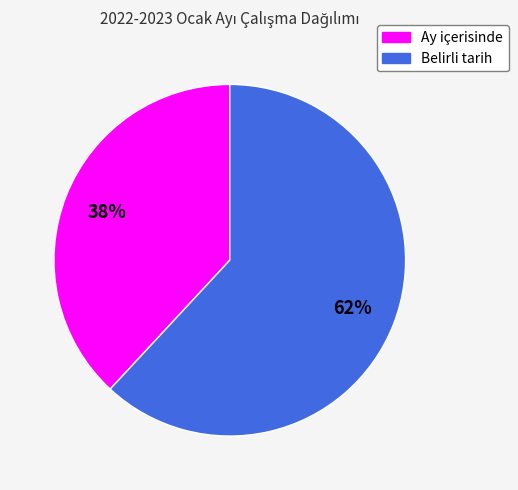

To the nearest percent, what is the difference between the largest and smallest slice percentages?

24%